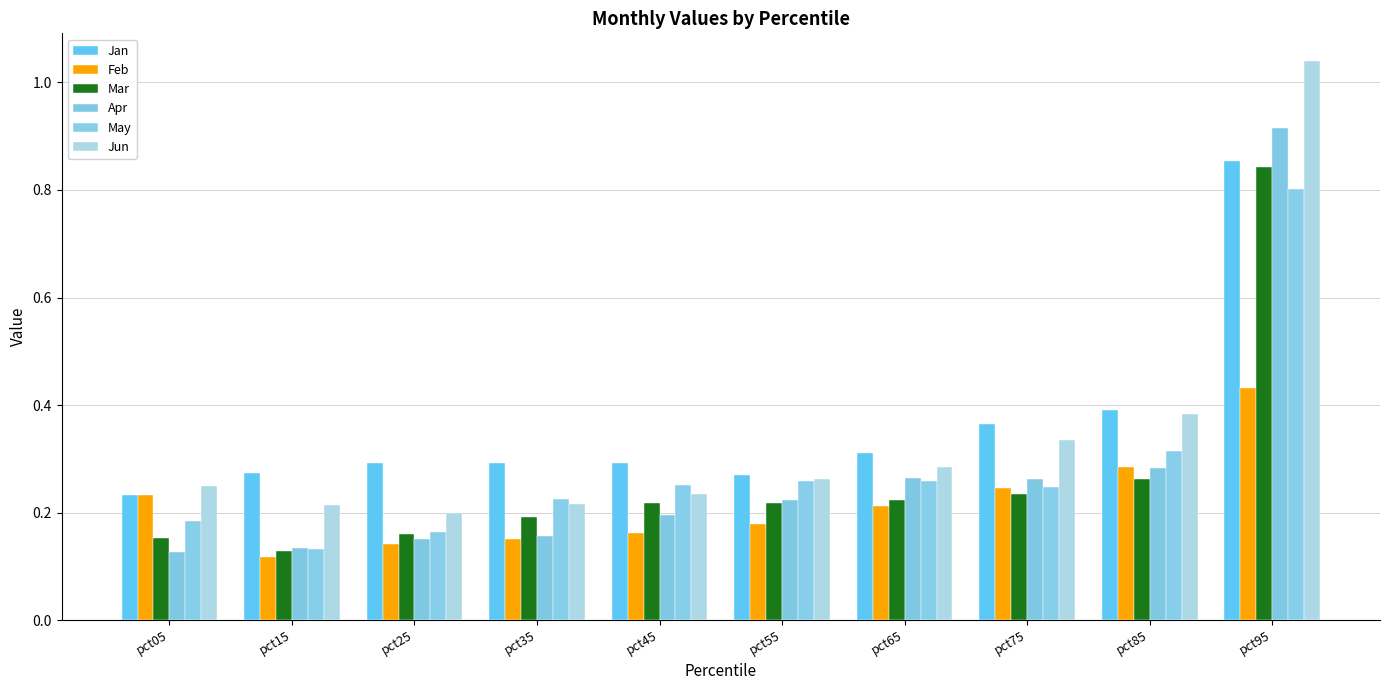

Which category has the highest value across all series?

pct95